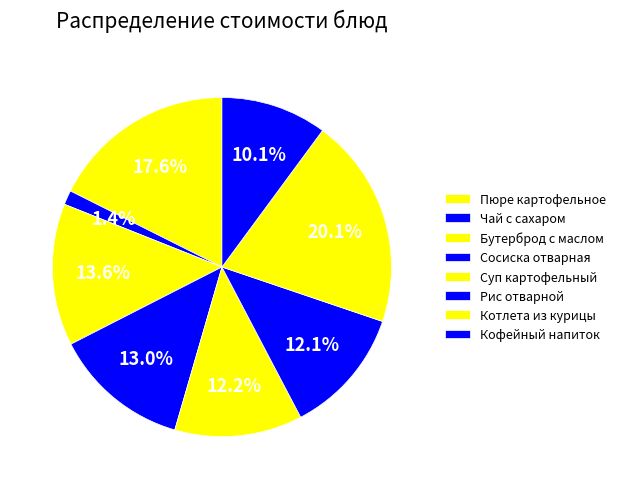

Which slice is the smallest?

Чай с сахаром